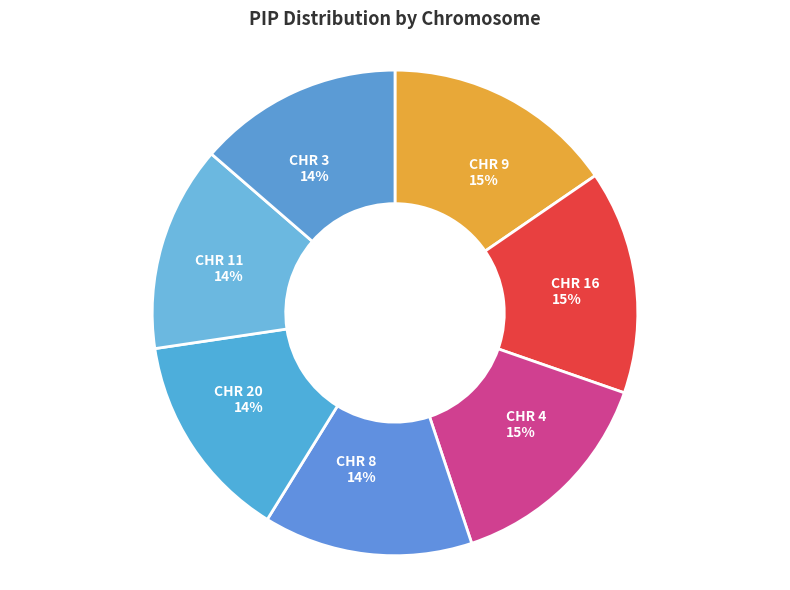

To the nearest percent, what percentage of the pie is CHR 4?

15%